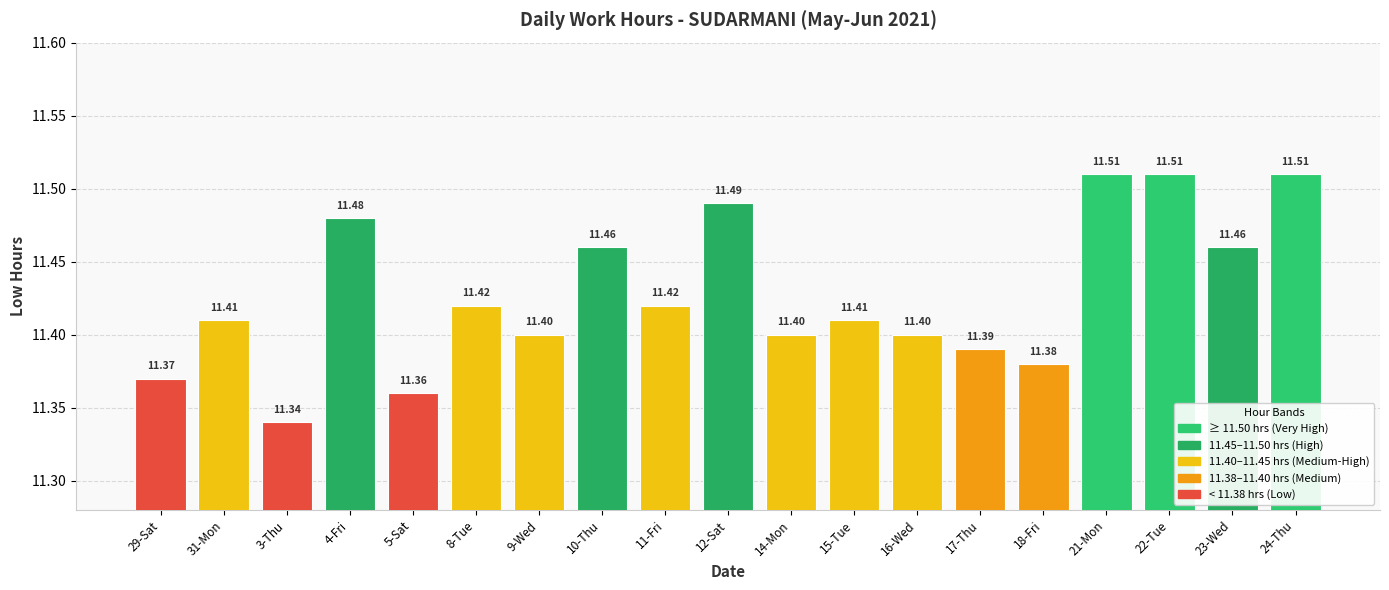

What is the sum of all values?

217.1